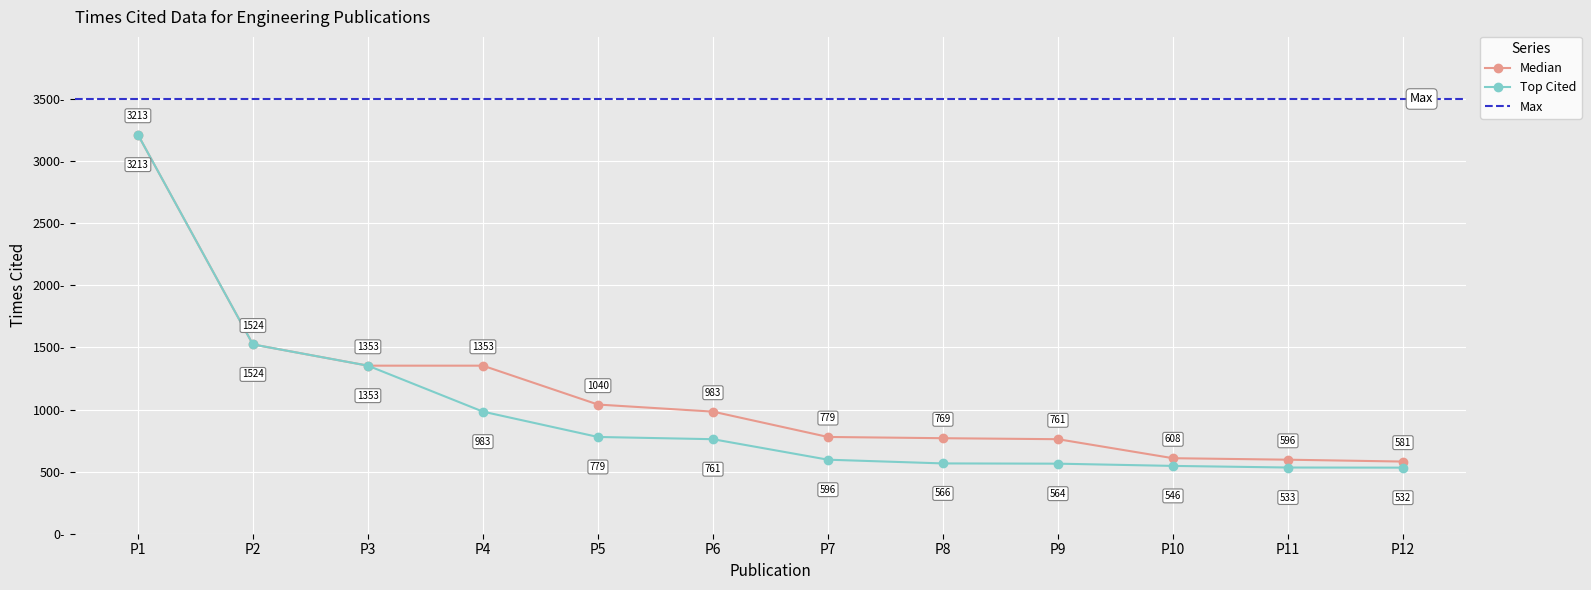

True or false: Median and Top Cited intersect in this chart.

False